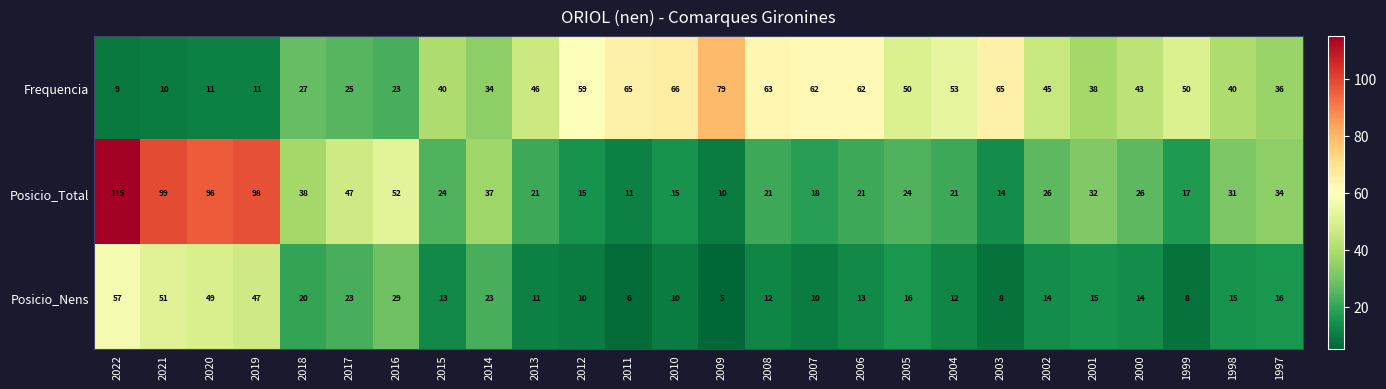

Where does the Posicio_Total series first go above 26?

2022